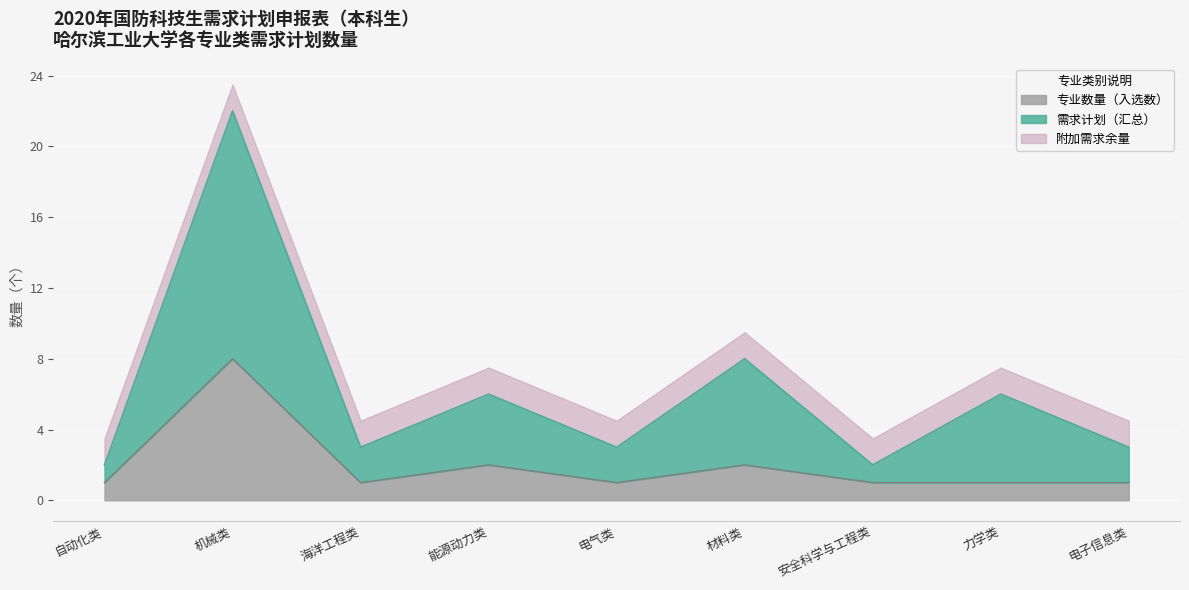

Which series changed the most between 机械类 and 安全科学与工程类?

需求计划(累计)